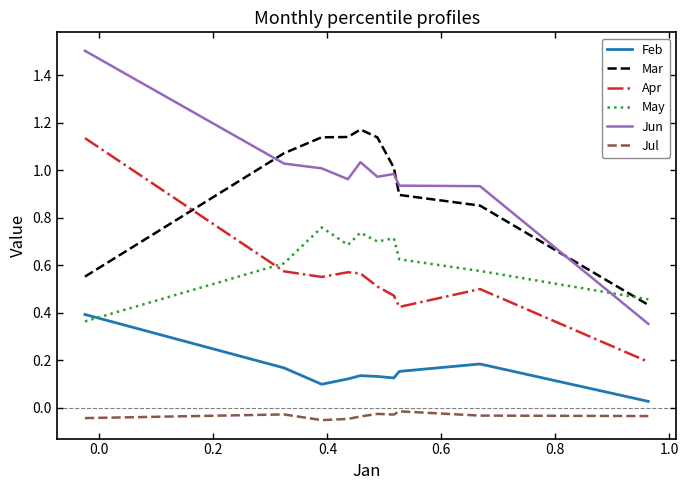

What is the maximum value shown in the chart?

1.5